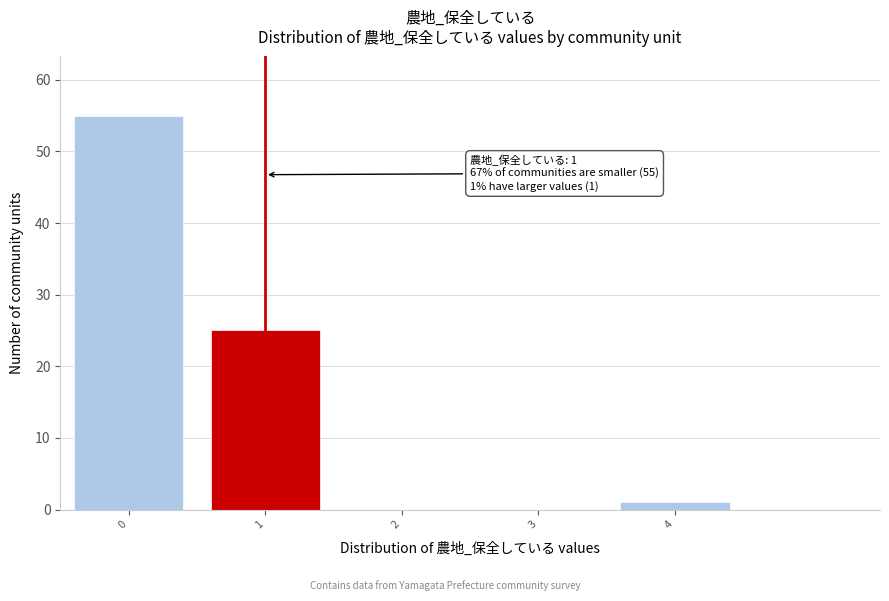

Reading left to right, extract all data points from this chart.

0=55	1=25	2=0	3=0	4=1